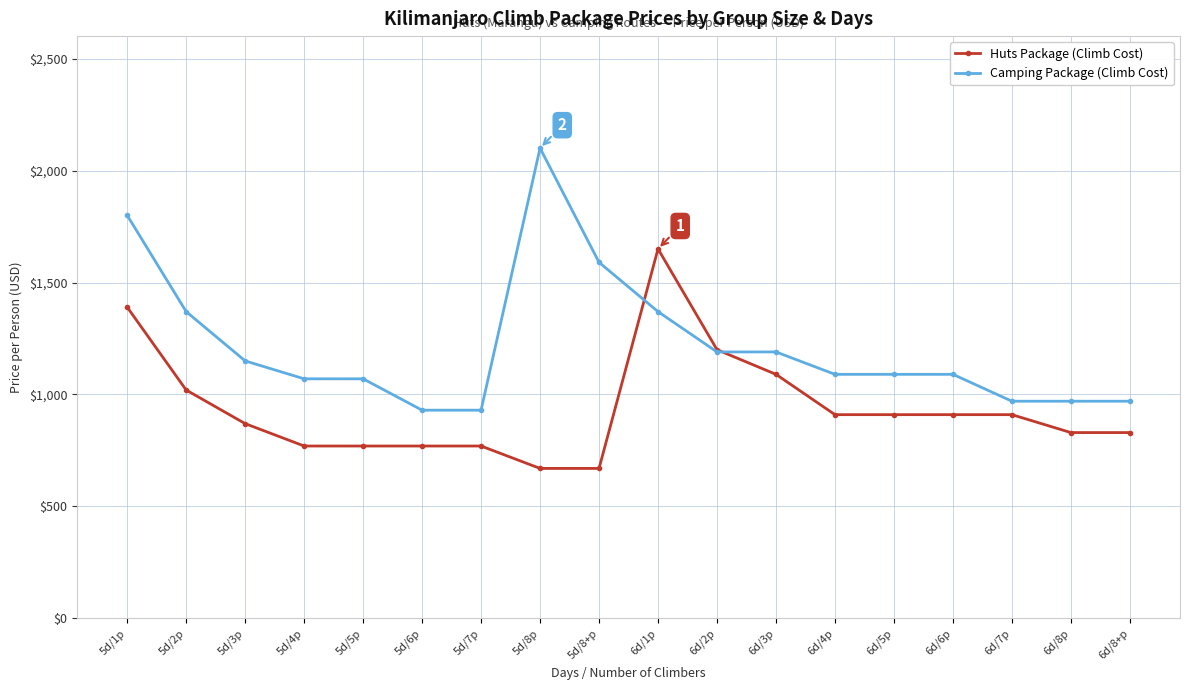

What is the label of the 6th point from the left?

5d/6p